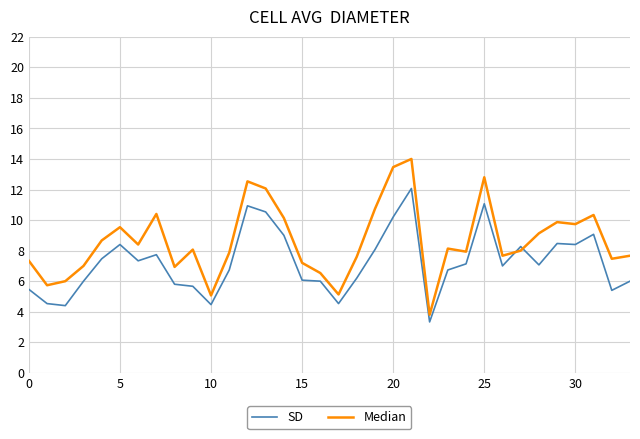

List the series in order of their overall mean, highest first.

Median, SD